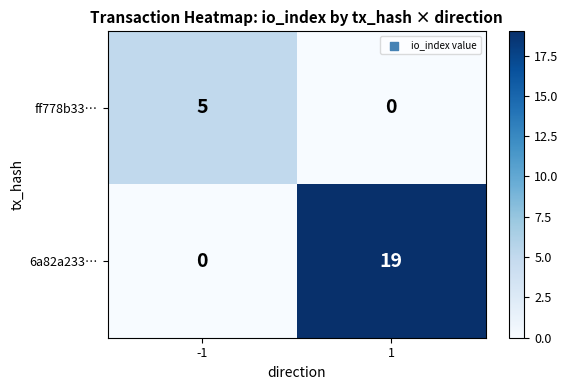

The ff778b33… series shows 5 at -1. True or false?

True